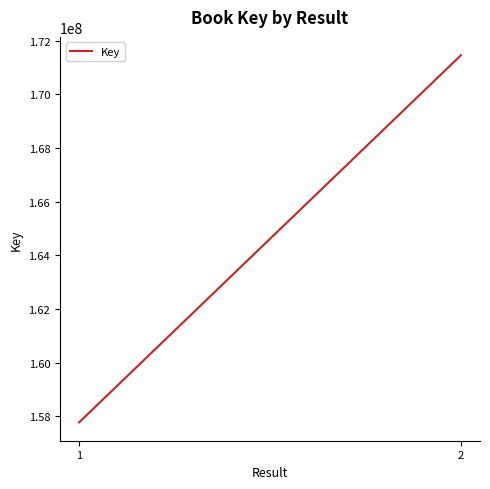

Is it true that the value at 1 is 64228358?

False